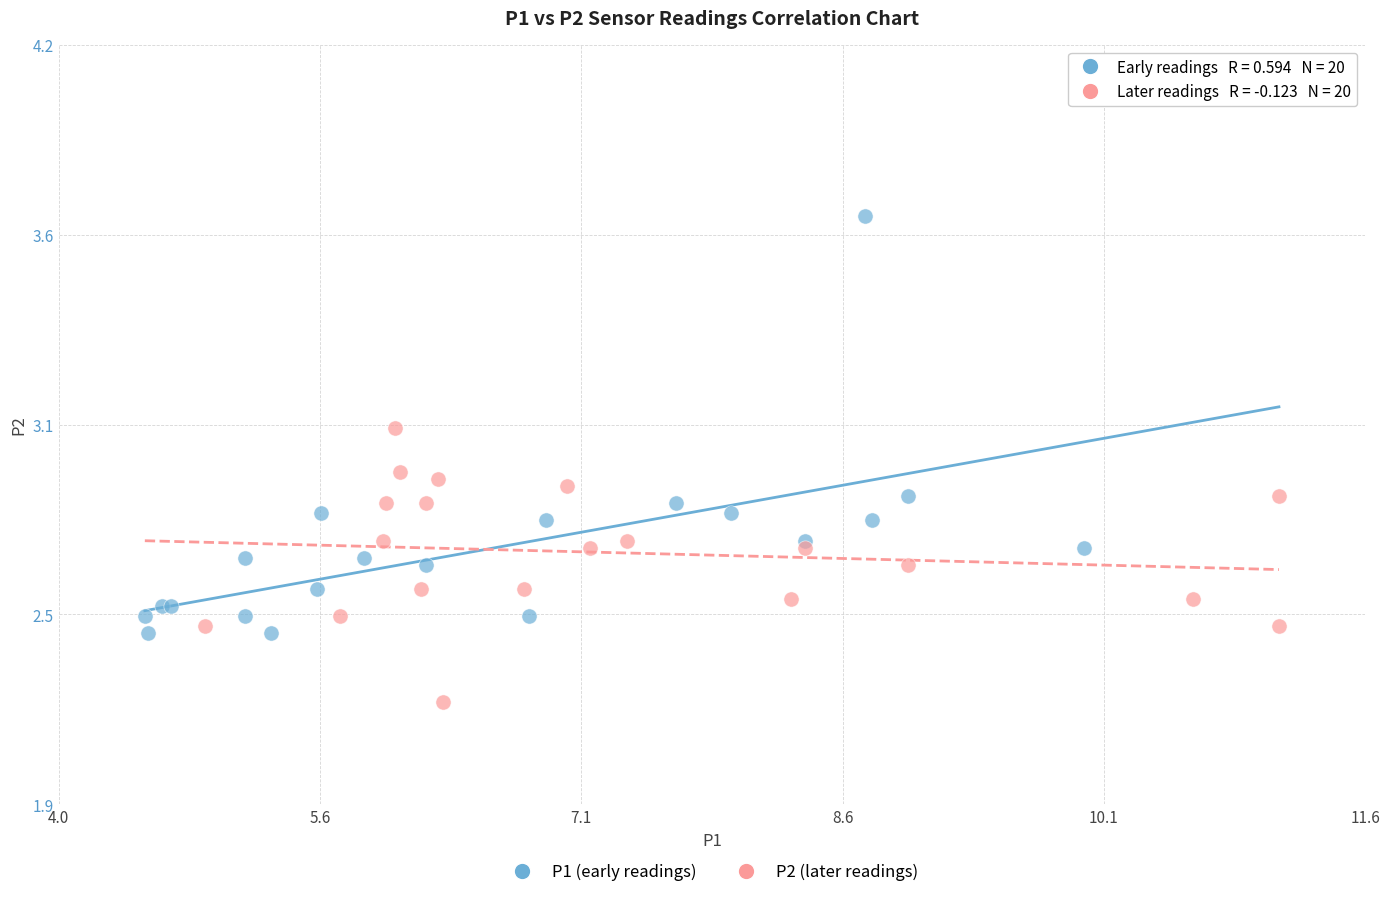

Which series contains the lowest Y value?

P2 (later readings)